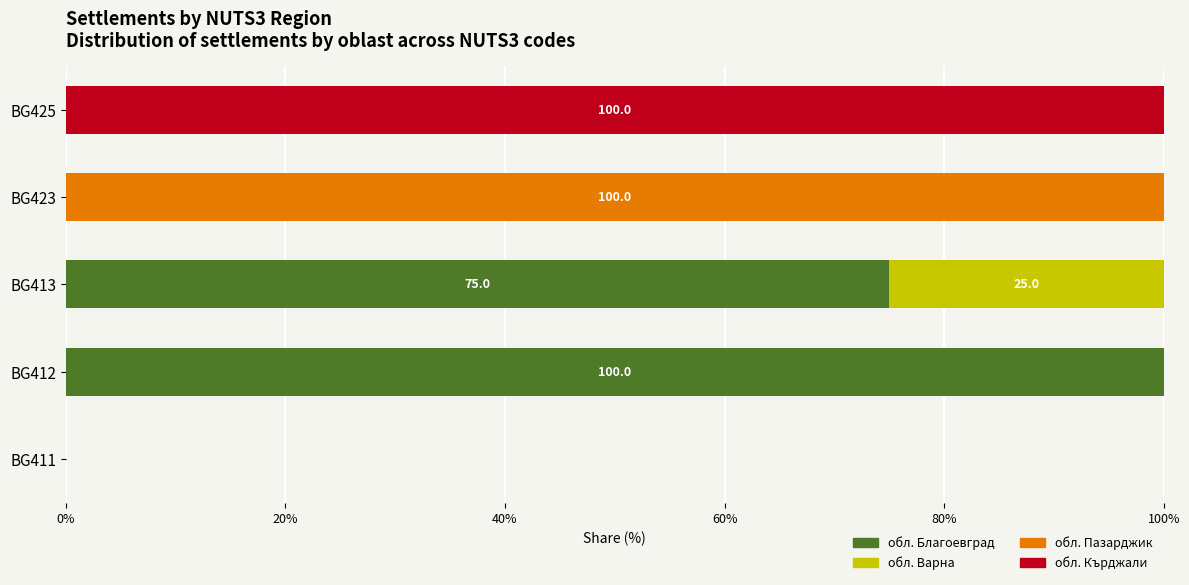

How many series are shown in this chart?

4